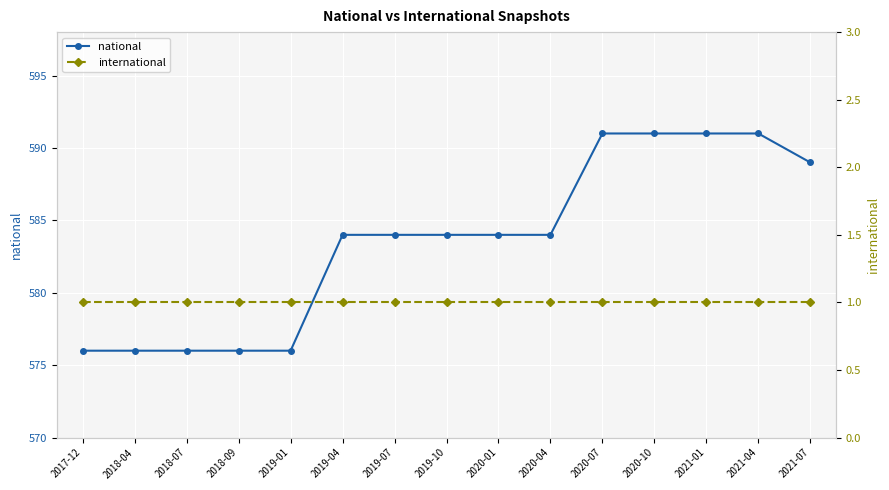

Reading left to right, transcribe all the data shown in this chart.

national: 2017-12=576	2018-04=576	2018-07=576	2018-09=576	2019-01=576	2019-04=584	2019-07=584	2019-10=584	2020-01=584	2020-04=584	2020-07=591	2020-10=591	2021-01=591	2021-04=591	2021-07=589
international: 2017-12=1	2018-04=1	2018-07=1	2018-09=1	2019-01=1	2019-04=1	2019-07=1	2019-10=1	2020-01=1	2020-04=1	2020-07=1	2020-10=1	2021-01=1	2021-04=1	2021-07=1